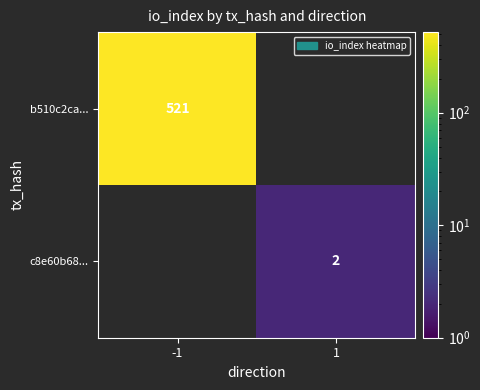

The value of b510c2ca... at -1 is 521. True or false?

True